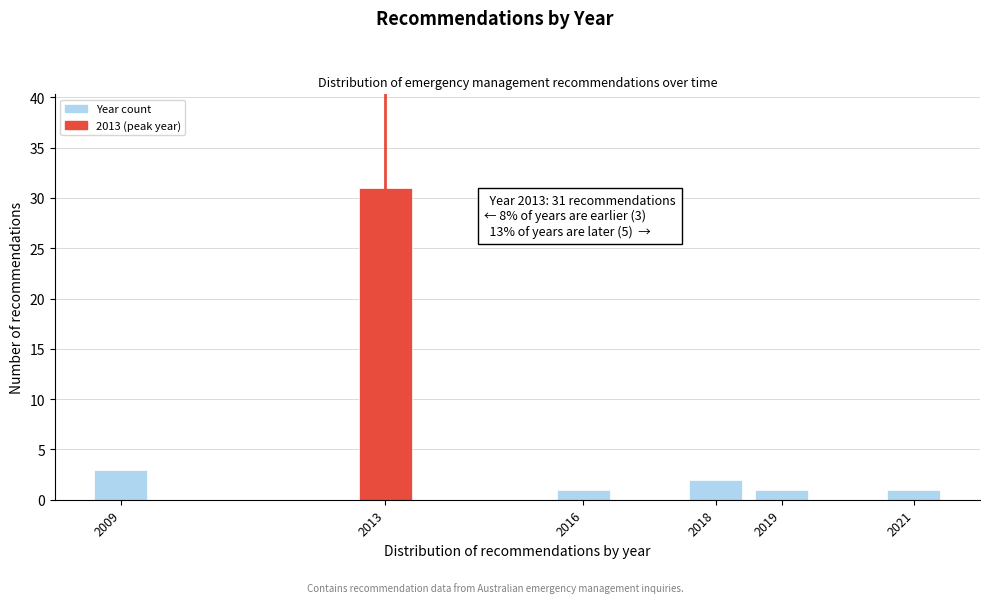

Reading right to left, transcribe all the data shown in this chart.

1	1	2	1	31	3